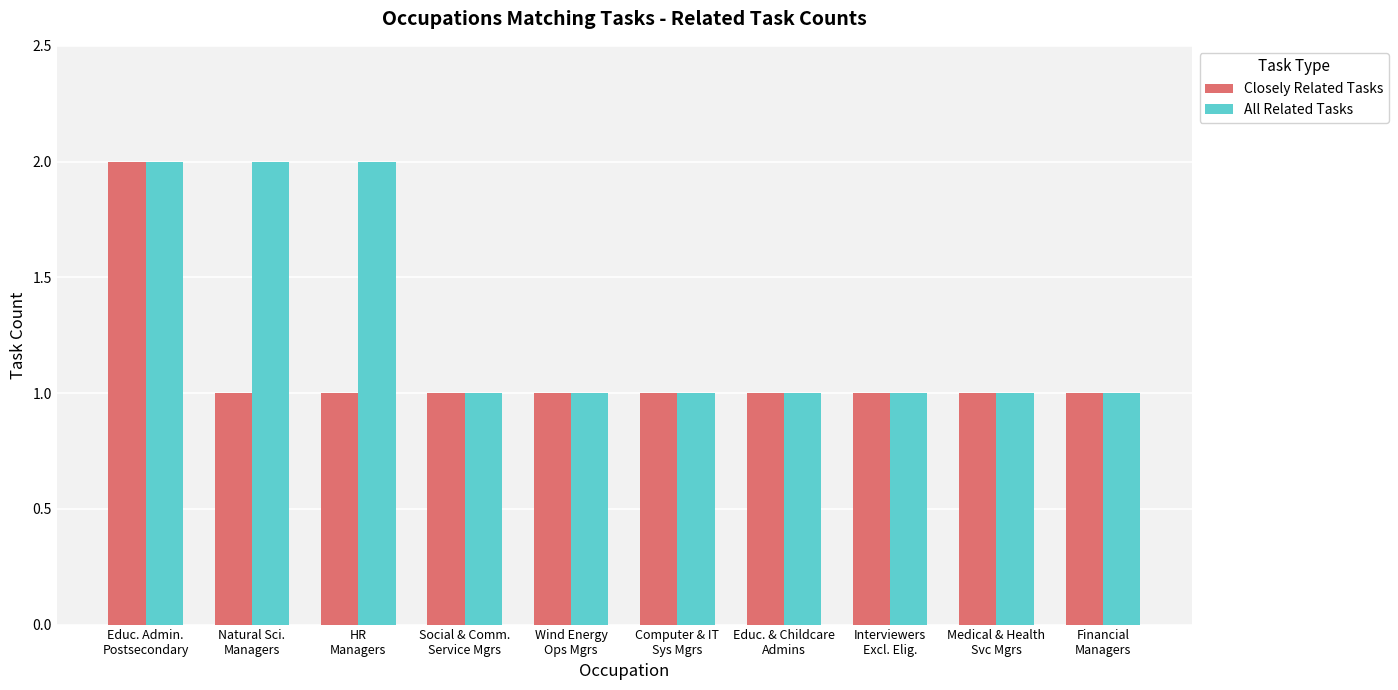

What is the sum of the All Related Tasks values at Educ. Admin.
Postsecondary and Natural Sci.
Managers?

4